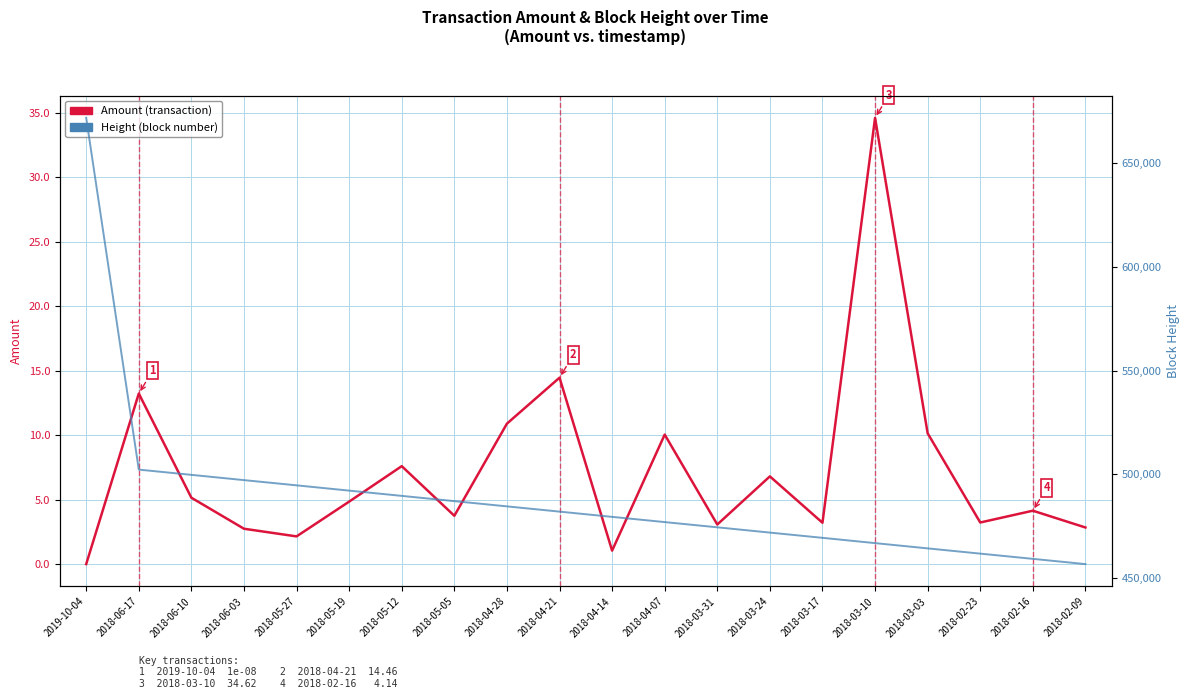

What is the label of the 3rd point from the right?

2018-02-23